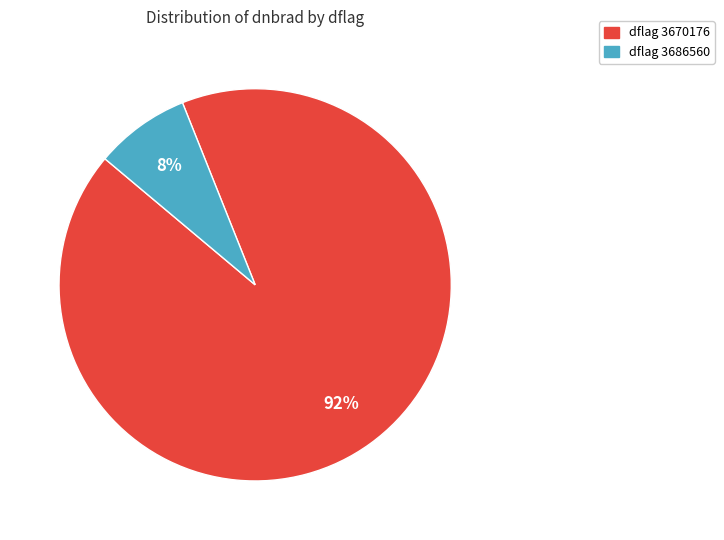

Which has a higher value, dflag 3686560 or dflag 3670176?

dflag 3670176